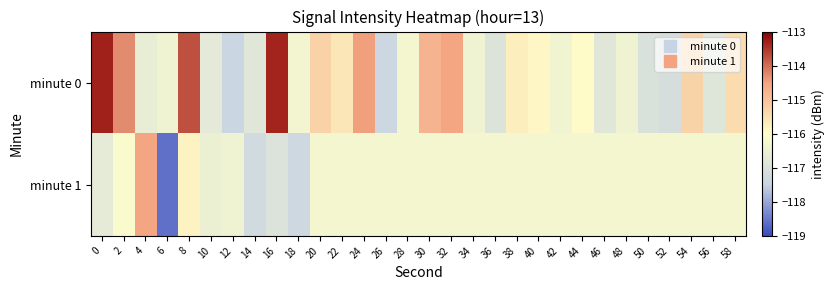

What is the total value across all series at 38?

-232.0